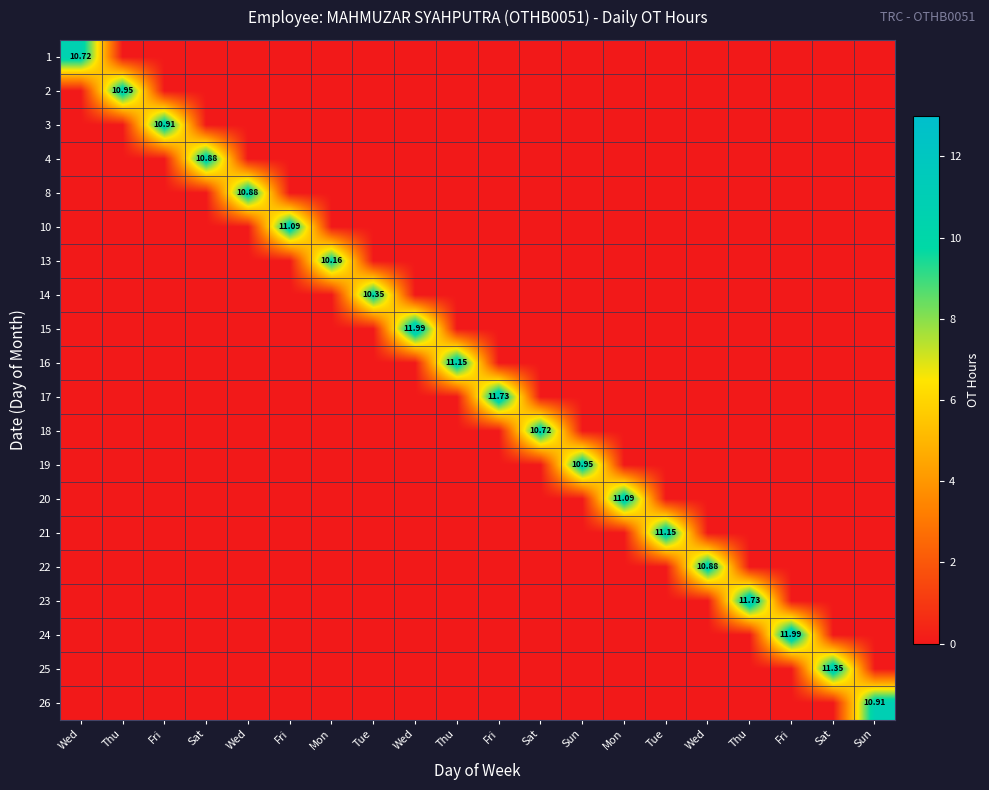

Rank the categories by 4 value from lowest to highest.

Wed, Thu, Fri, Wed, Fri, Mon, Tue, Wed, Thu, Fri, Sat, Sun, Mon, Tue, Wed, Thu, Fri, Sat, Sun, Sat